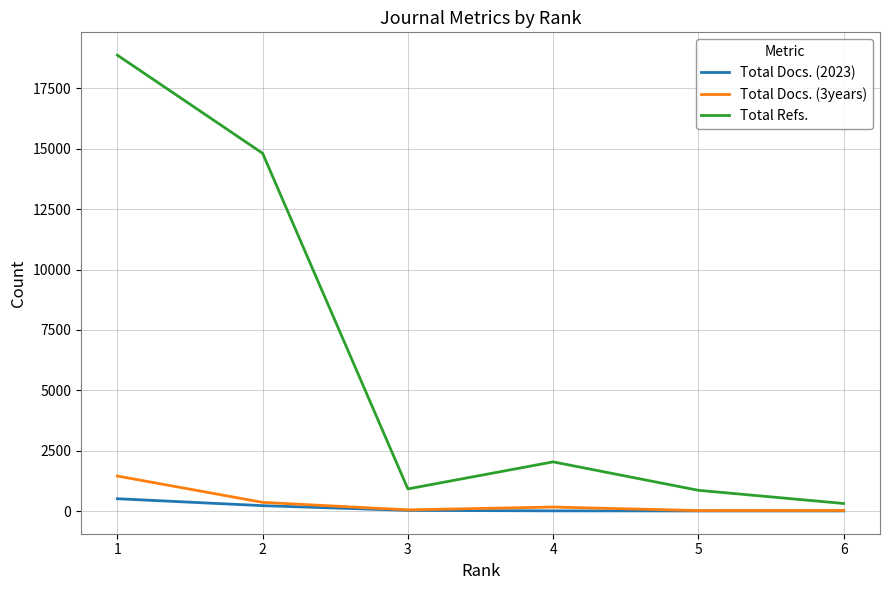

Which series has the largest range (max minus min)?

Total Refs.